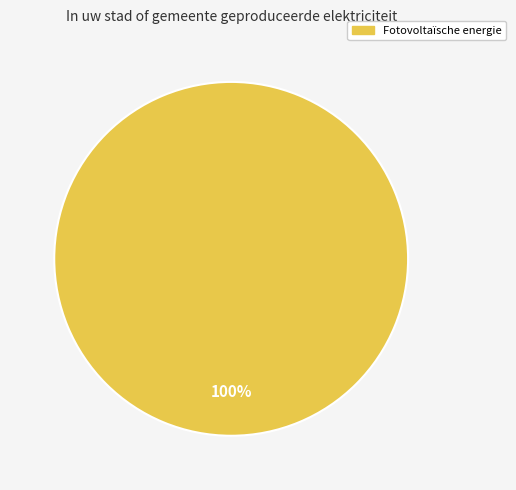

How many slices are in this pie chart?

1